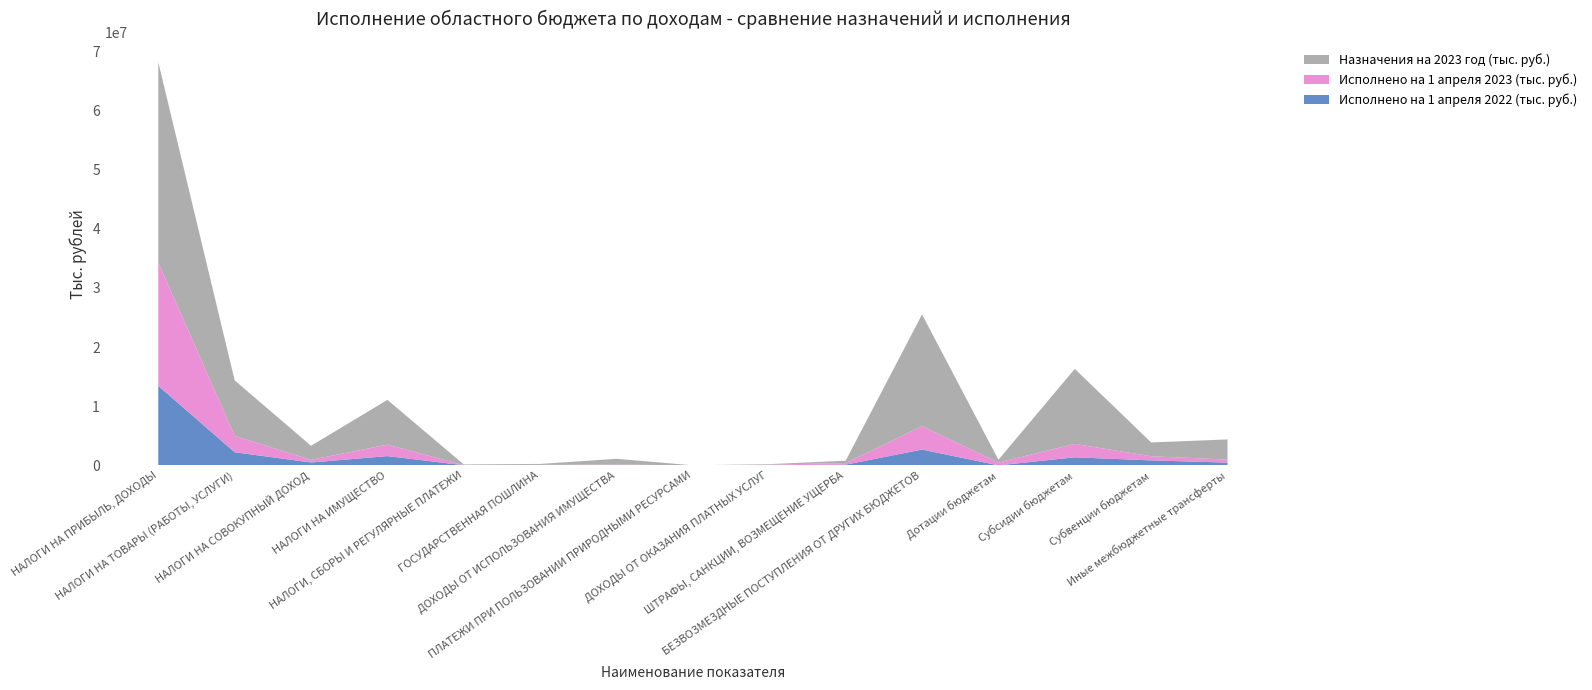

Reading right to left, what are all the values shown in this chart?

Назначения на 2023 год (тыс. руб.): 3407680.6	2337978.8	12687085.2	474979.7	18907724.3	395545.6	87036.7	4826.0	977435.8	168665.0	110206.0	7570000.0	2382250.0	9400342.2	33919881.4
Исполнено на 1 апреля 2023 (тыс. руб.): 507007.0	698775.2	2268747.6	474979.7	3949509.6	271718.9	93660.4	2312.7	82896.4	34581.3	24079.8	1938050.0	446369.2	2757223.8	20838590.0
Исполнено на 1 апреля 2022 (тыс. руб.): 467179.3	838202.4	1361948.9	0.0	2667330.7	120133.4	21453.0	1938.6	46275.2	39202.7	17930.7	1565161.4	483908.5	2217395.5	13443767.5